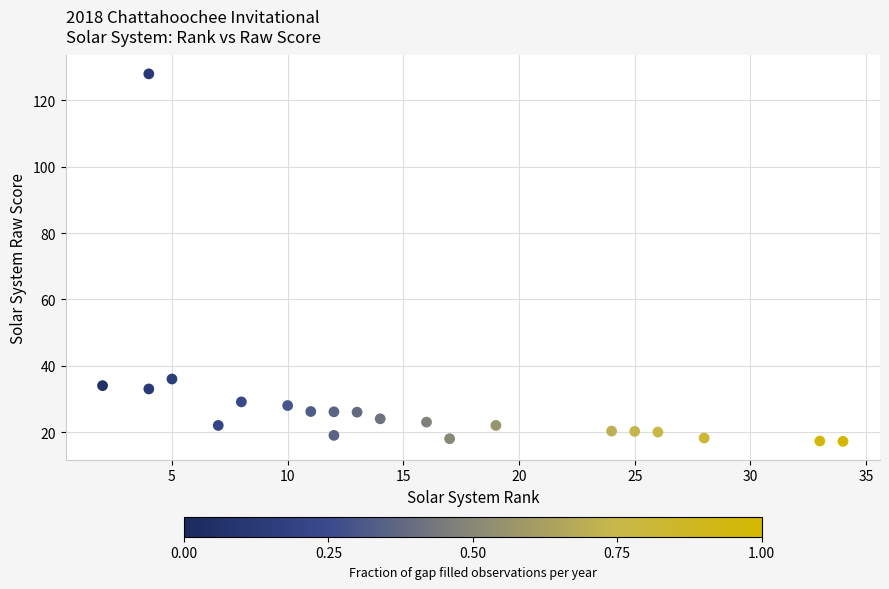

What Y value in the scatter plot is closest to 72?

36.0